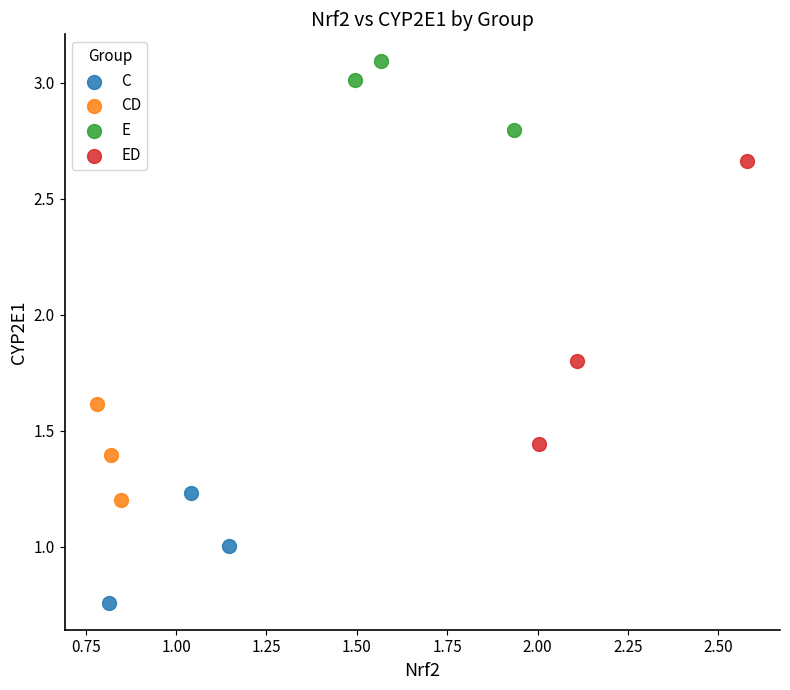

Which series has the widest spread of Y values?

ED